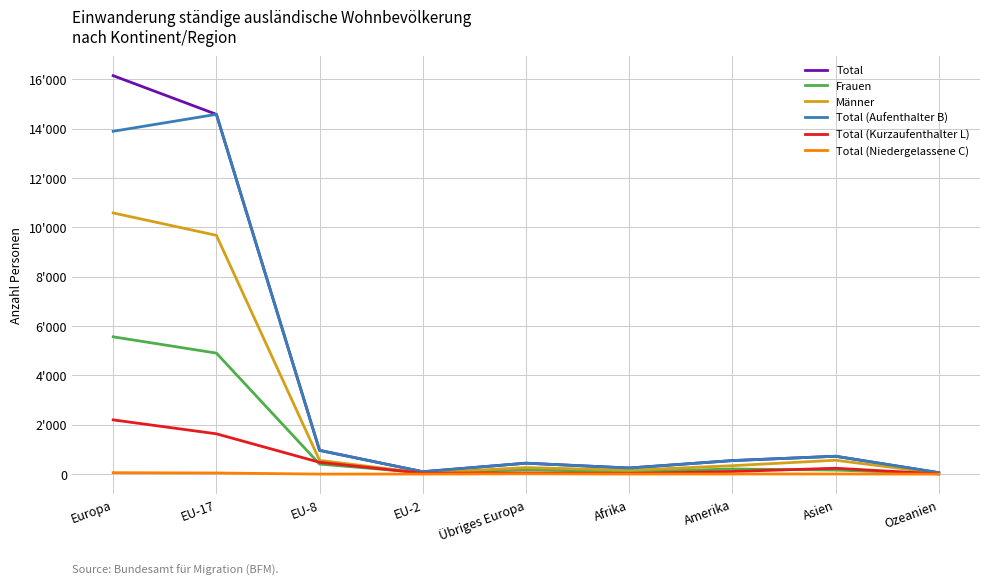

What is the value of the Männer point at the 1st from the left?

10580